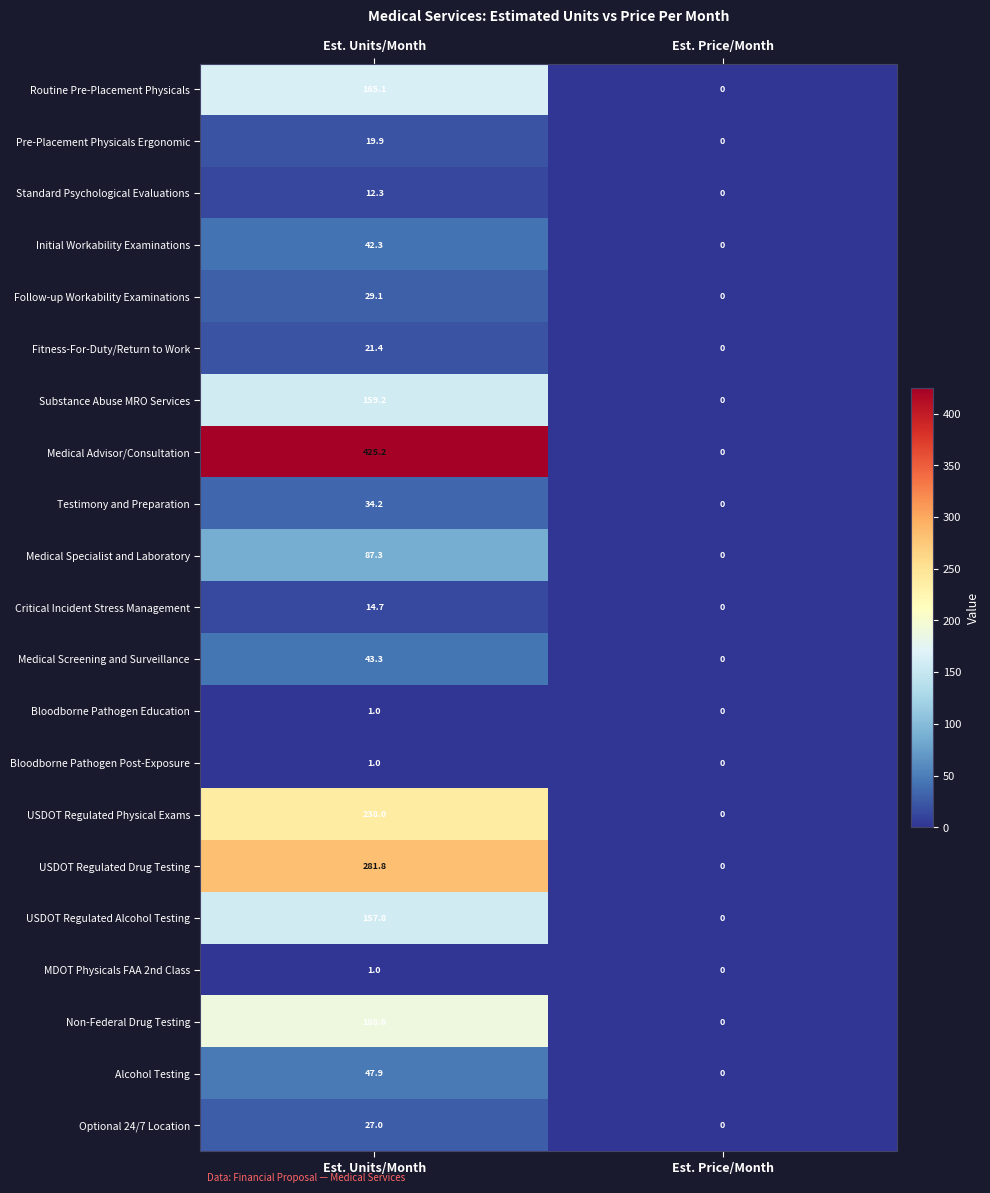

Which series has the largest total across all categories?

Medical Advisor/Consultation